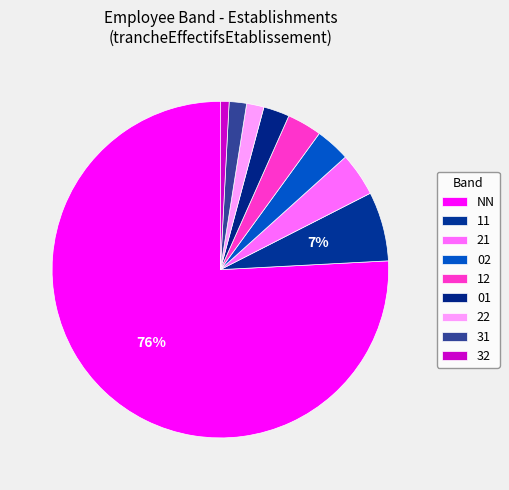

Which slice is the smallest?

32